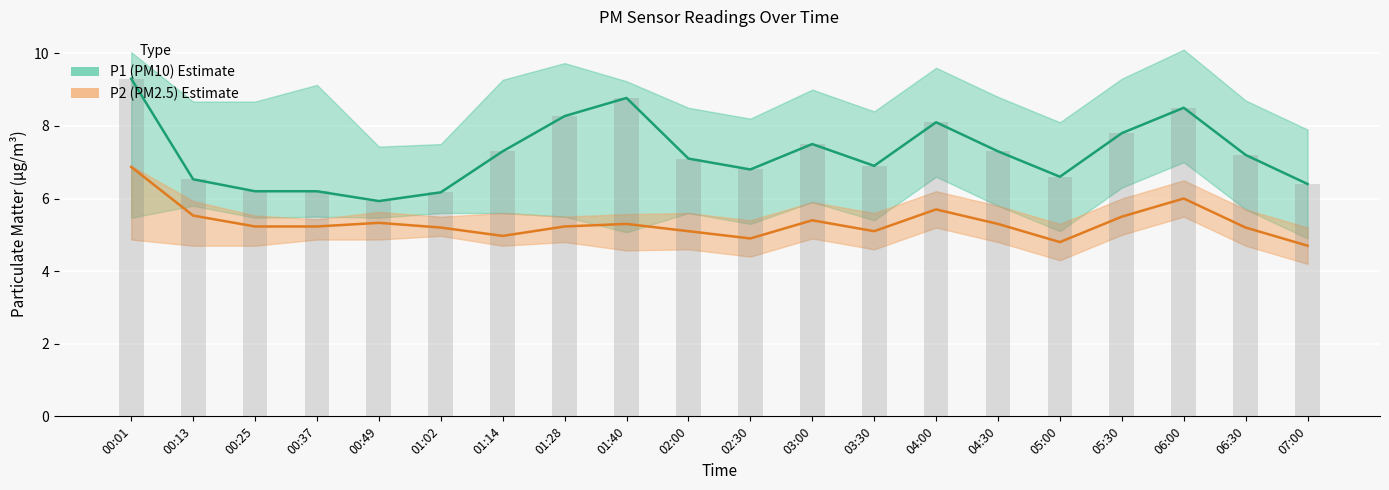

What is the sum of all P2_upper values?

114.8